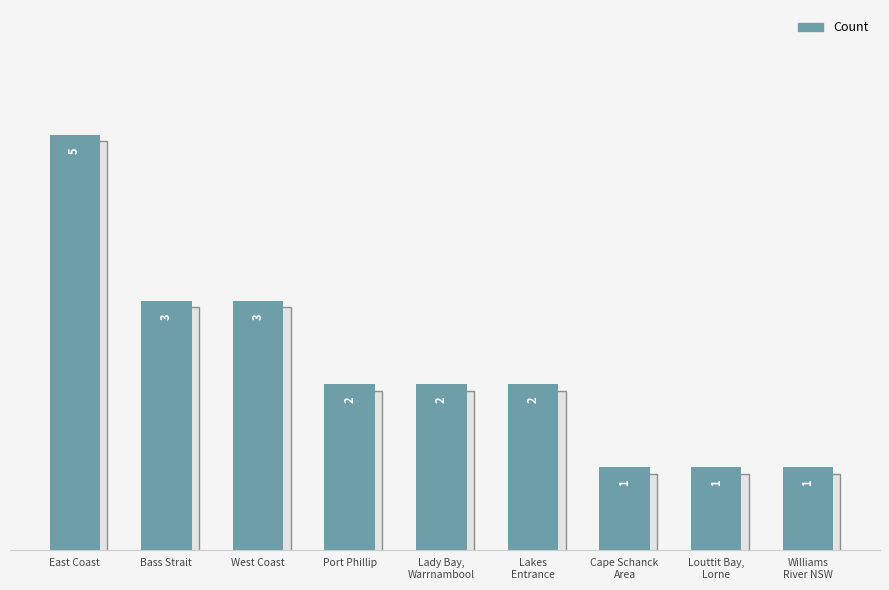

How many values are below 2?

3